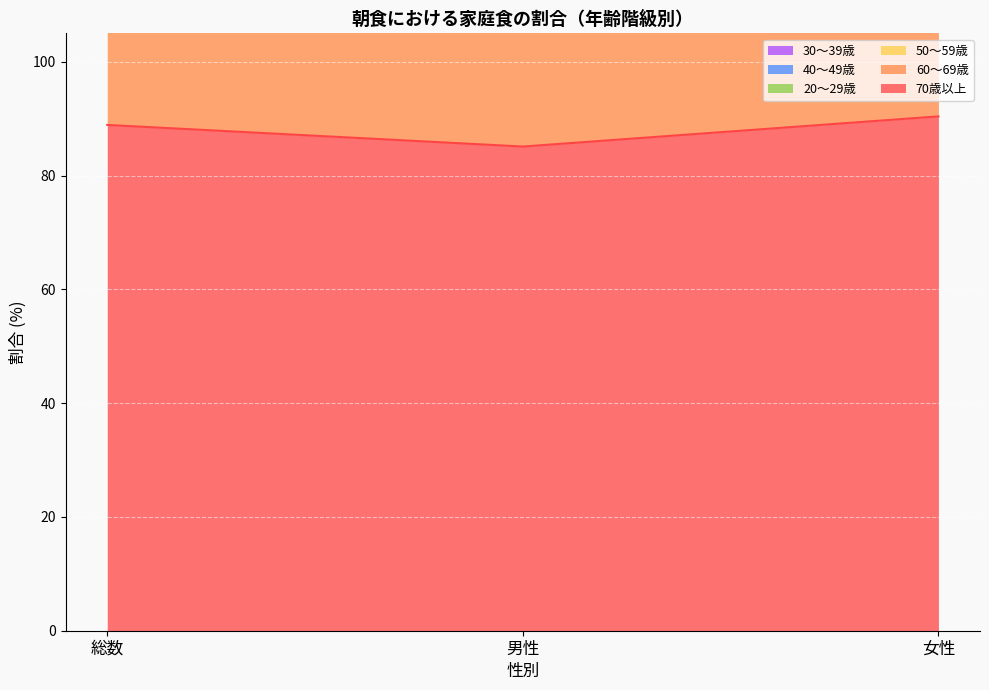

At which label is 40～49歳 closest to 276?

総数